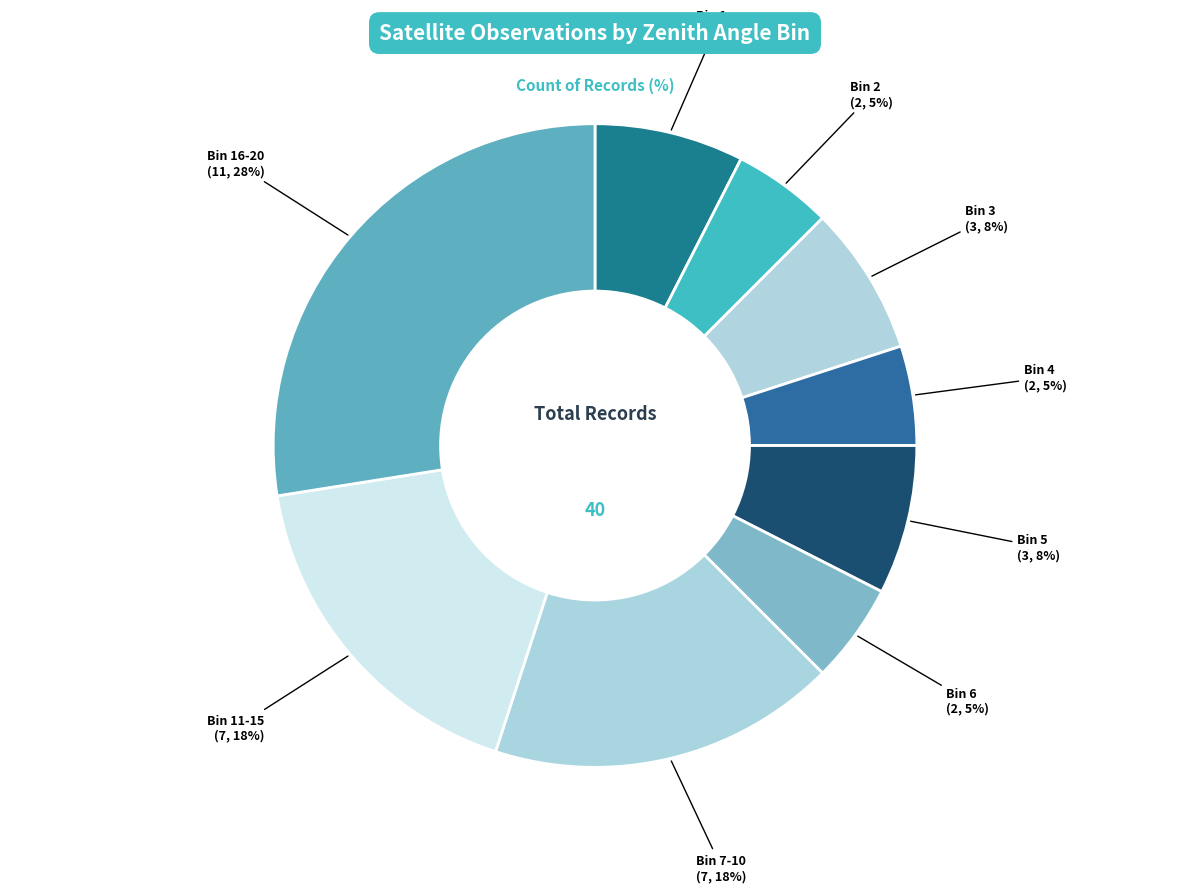

Do Bin 7-10 and Bin 6 together represent more than half of the pie?

No